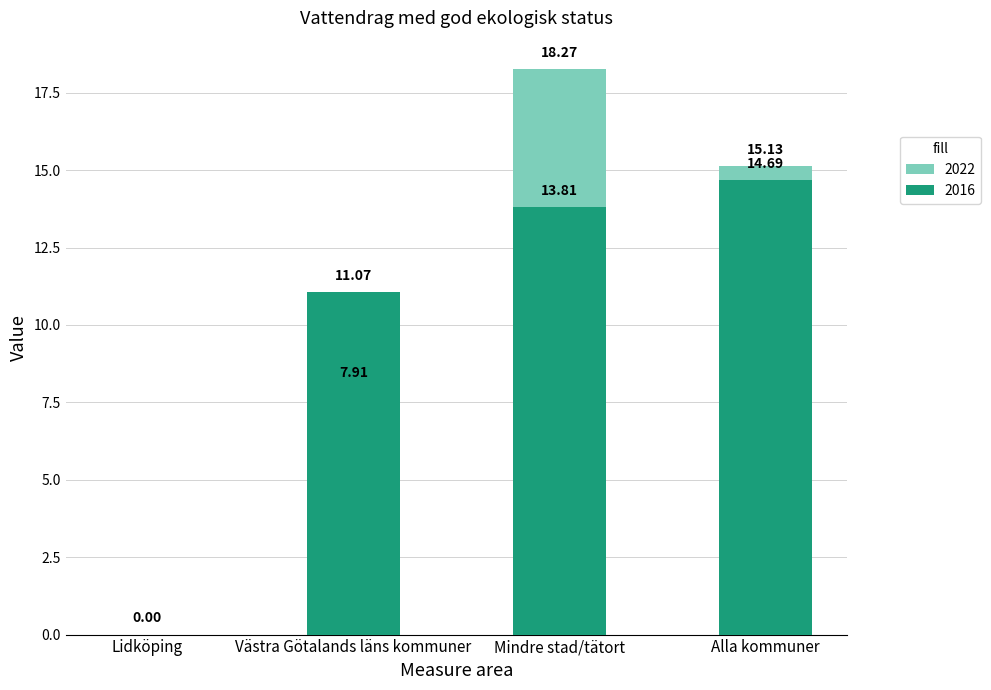

What is the label of the 3rd bar from the left?

Mindre stad/tätort